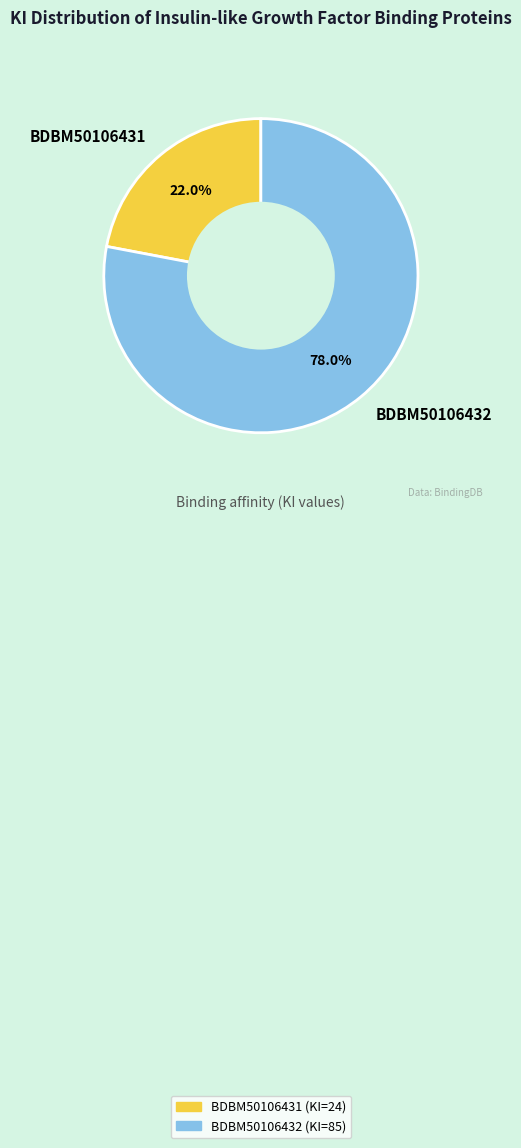

How many segments does this pie chart have?

2